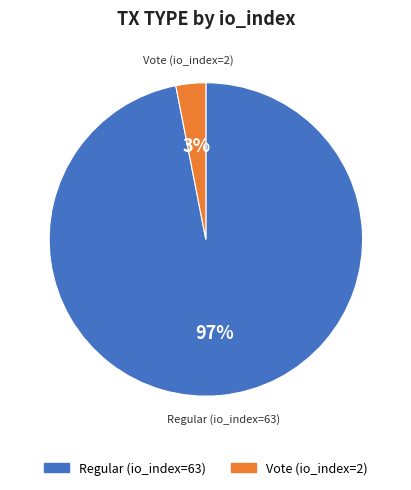

Do Vote (io_index=2) and Regular (io_index=63) together represent more than half of the pie?

Yes